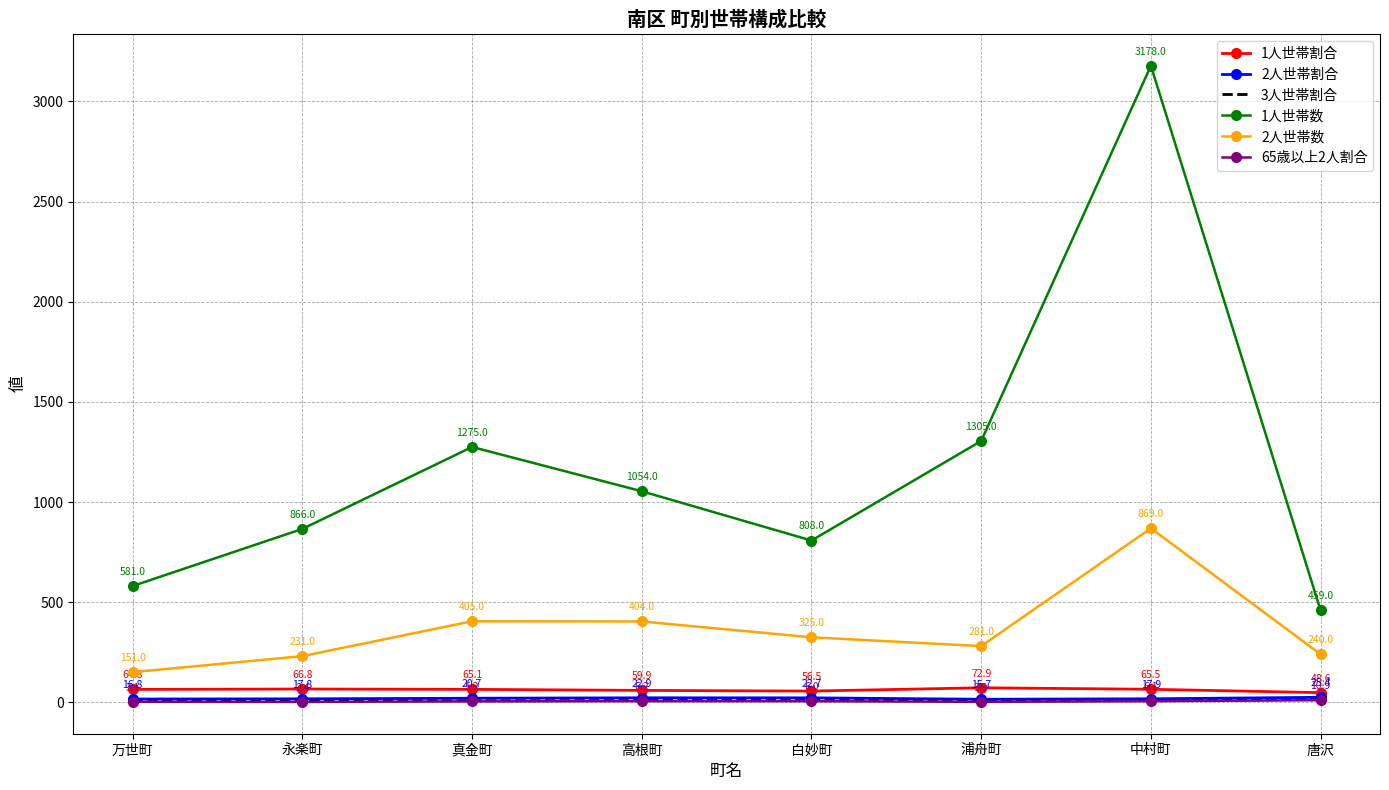

At which category does 65歳以上2人割合 reach its first local peak?

高根町